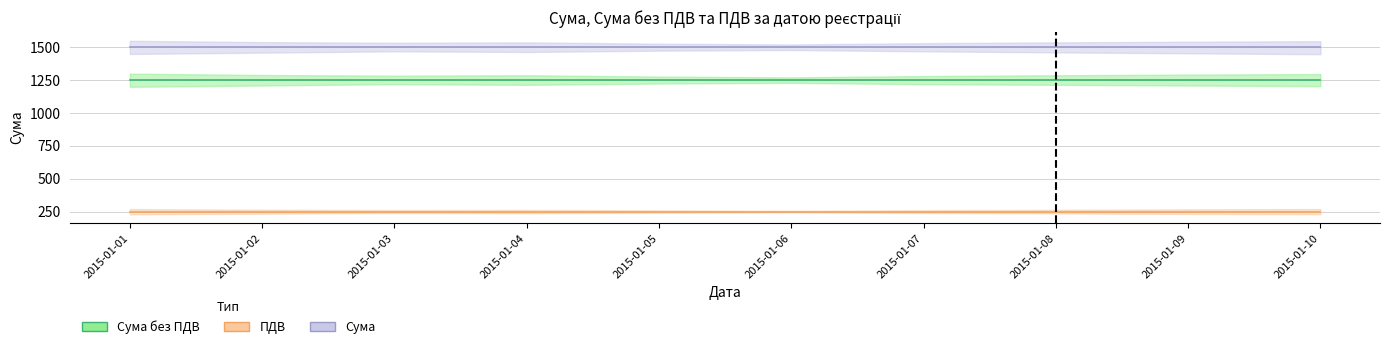

What is the approximate value of Сума без ПДВ at 2015-01-03?

1250